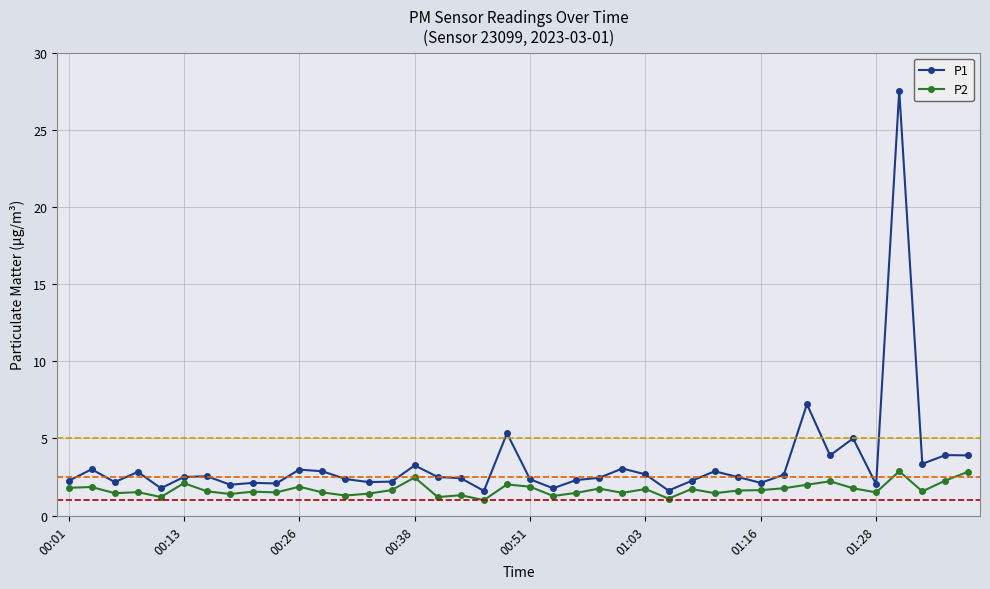

Which series has the largest range (max minus min)?

P1